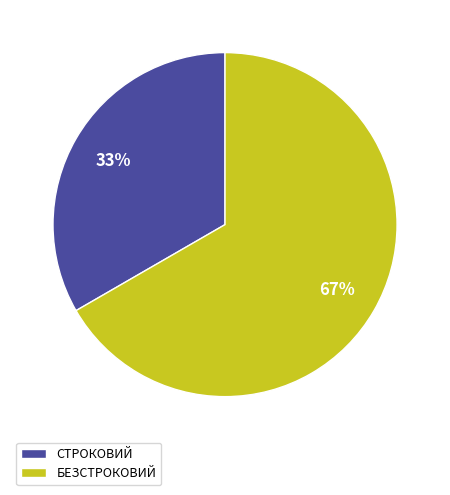

Rank the categories by value from highest to lowest.

БЕЗСТРОКОВИЙ, СТРОКОВИЙ